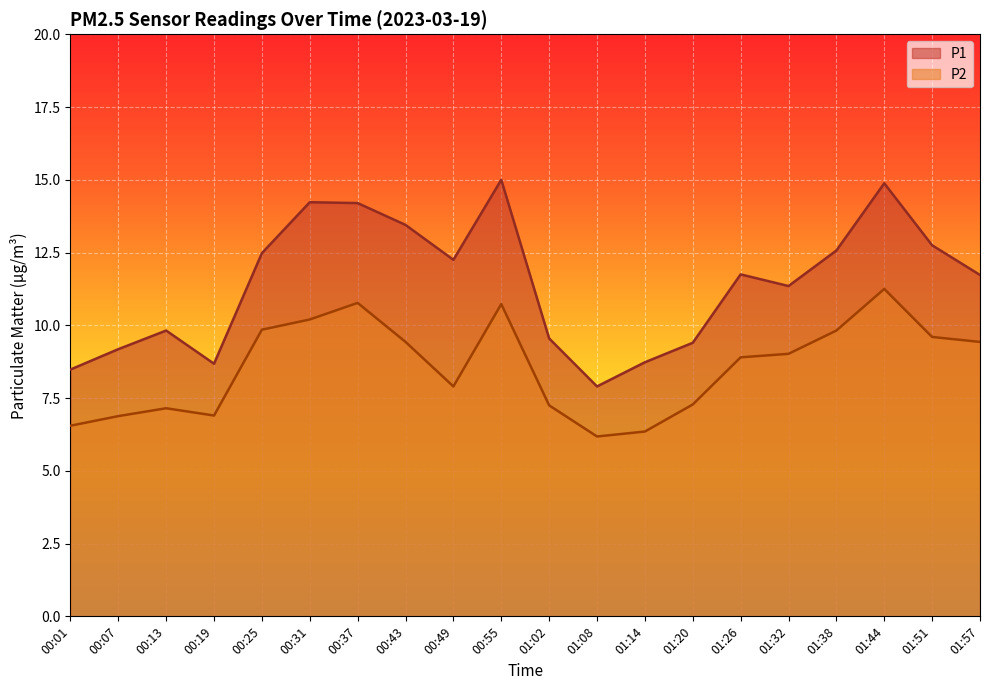

True or false: P1 and P2 intersect in this chart.

False